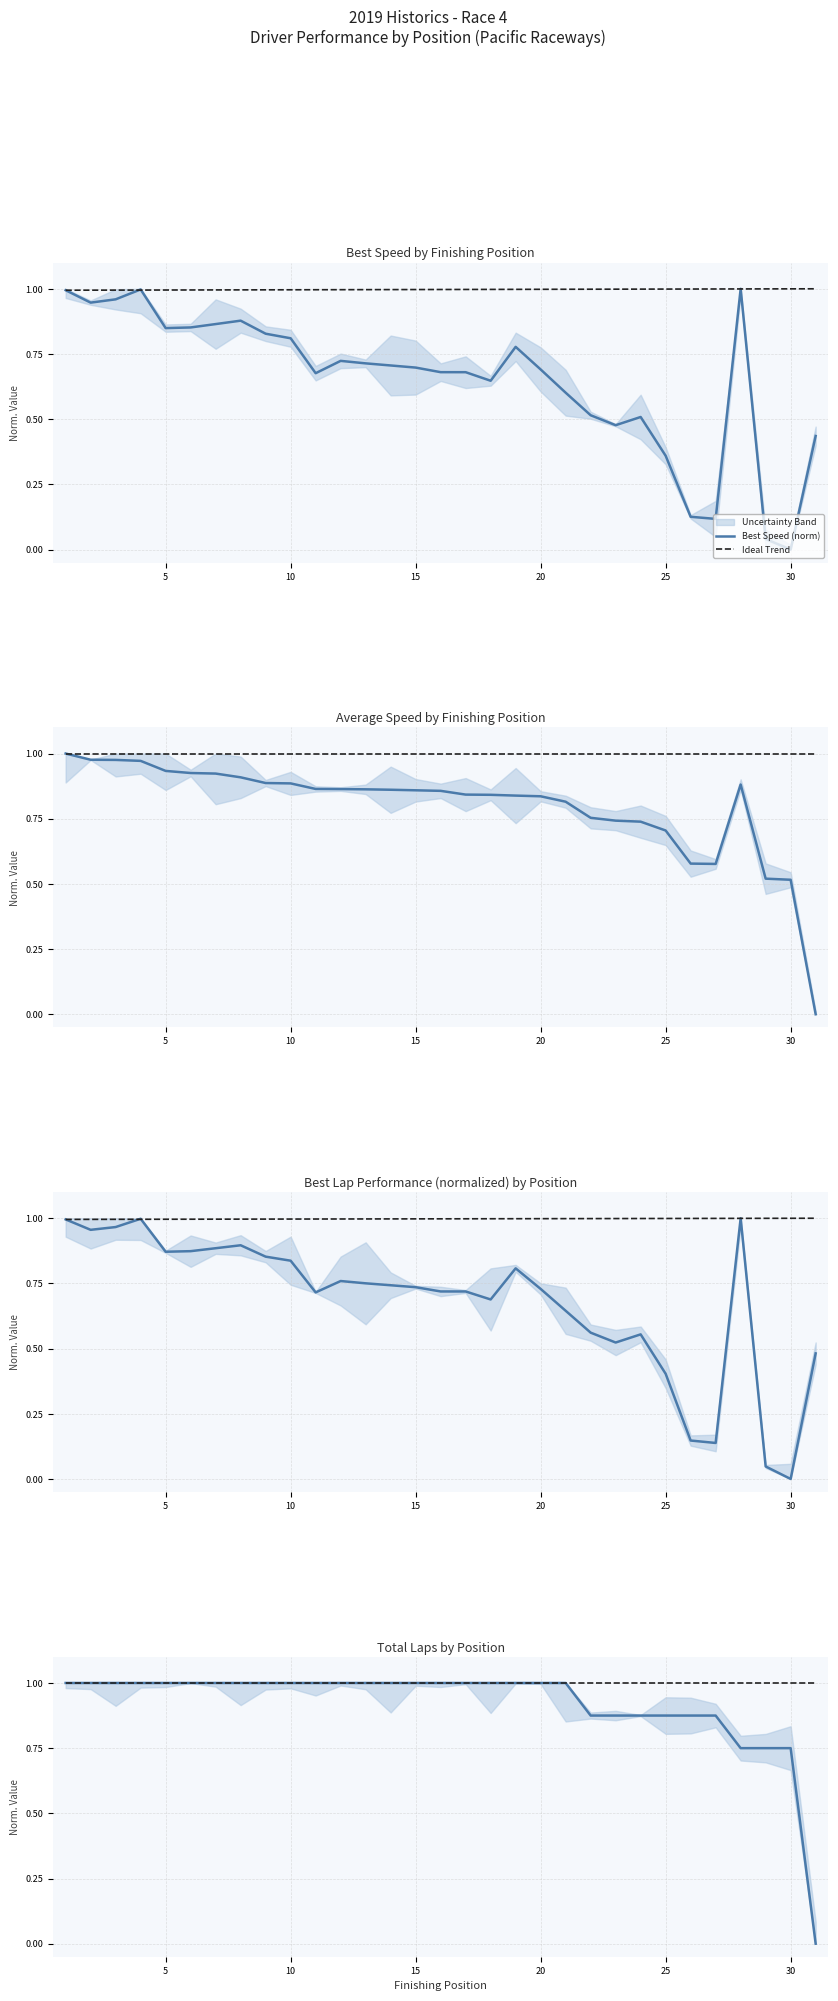

At which category does the chart reach its minimum across all series?

30